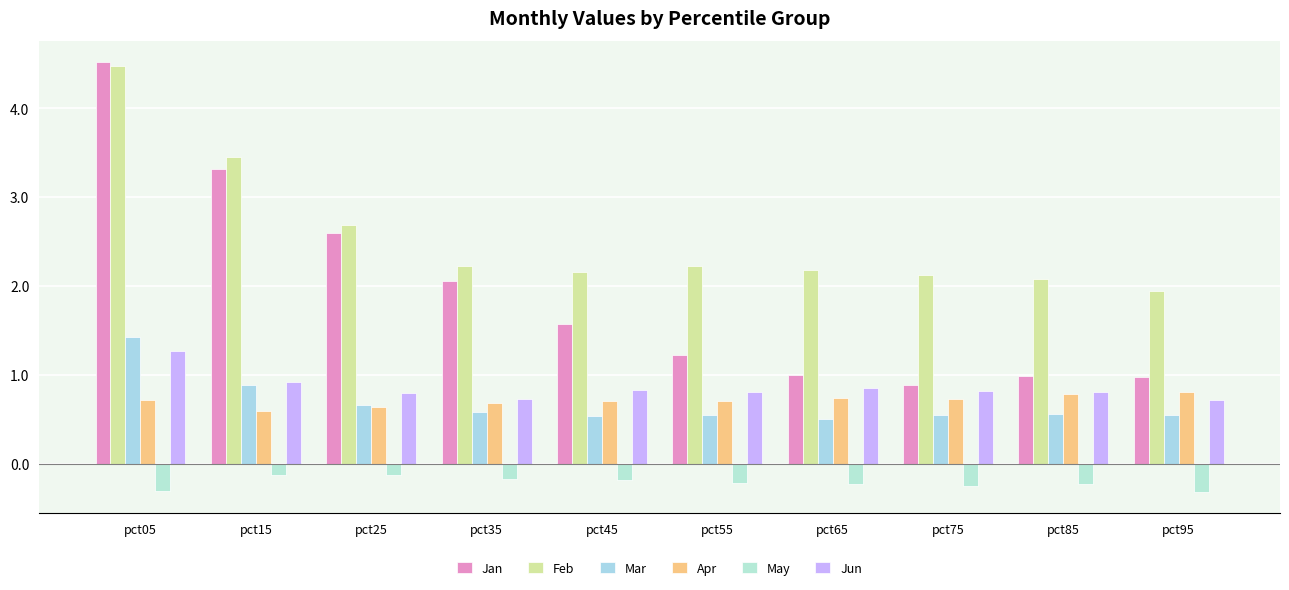

What is the difference between the maximum and minimum values in the May series?

0.2